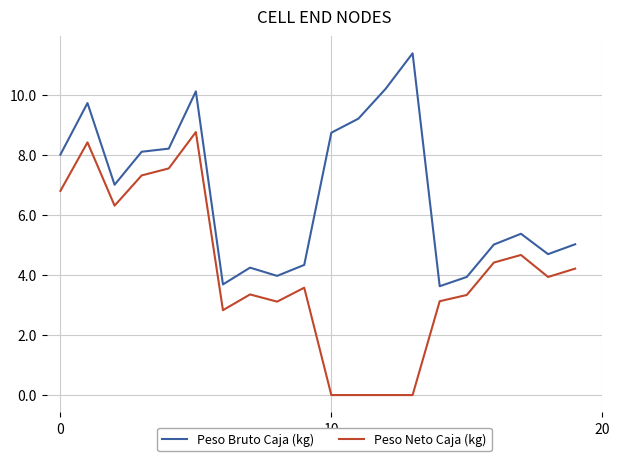

True or false: Peso Bruto Caja (kg) and Peso Neto Caja (kg) intersect in this chart.

False